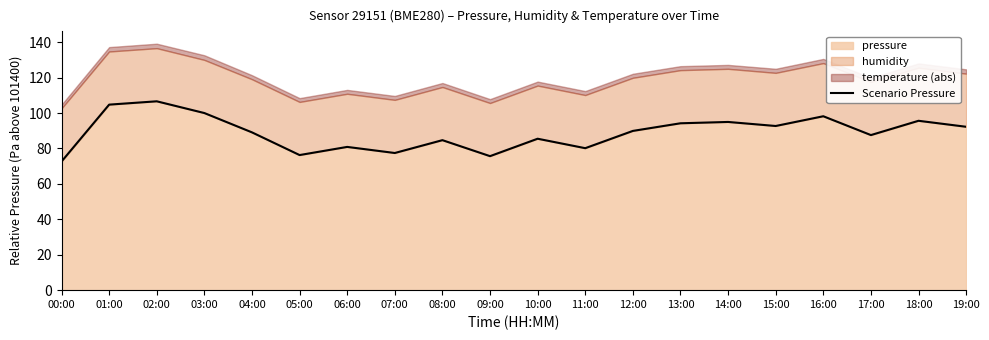

The value at 16:00 is 135.8. True or false?

False